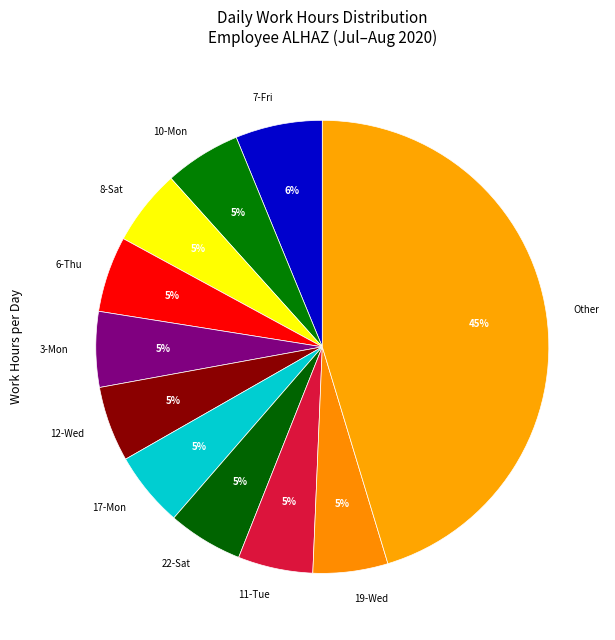

Which slice is the largest?

Other